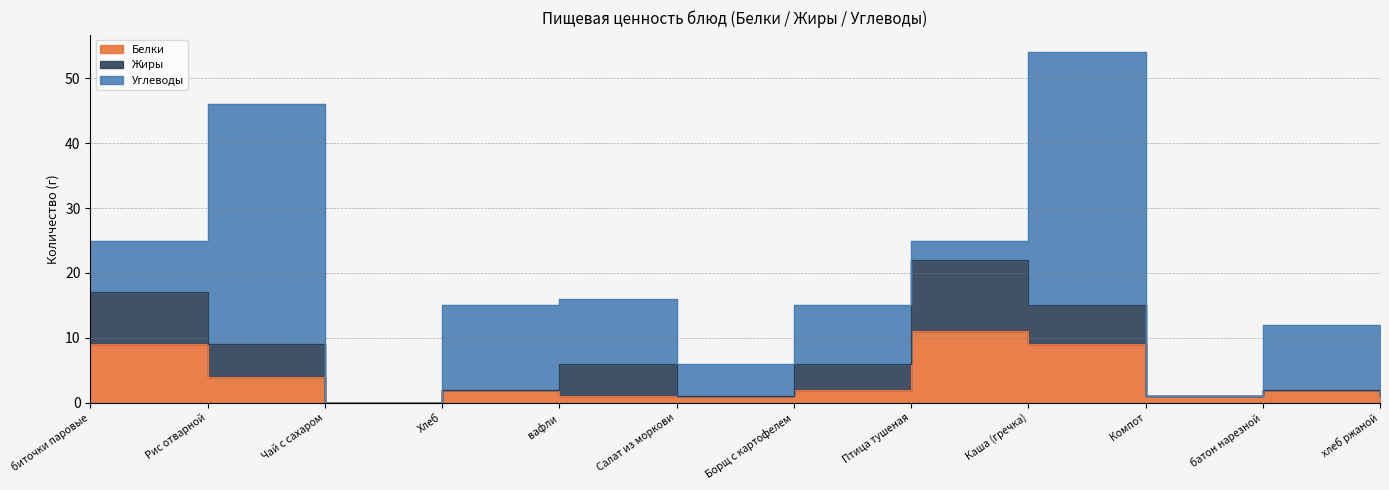

Which category has the highest value in the Жиры series?

Птица тушеная